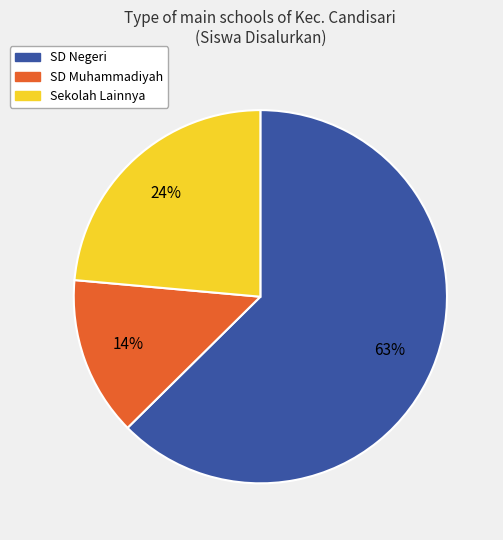

How many slices are in this pie chart?

3